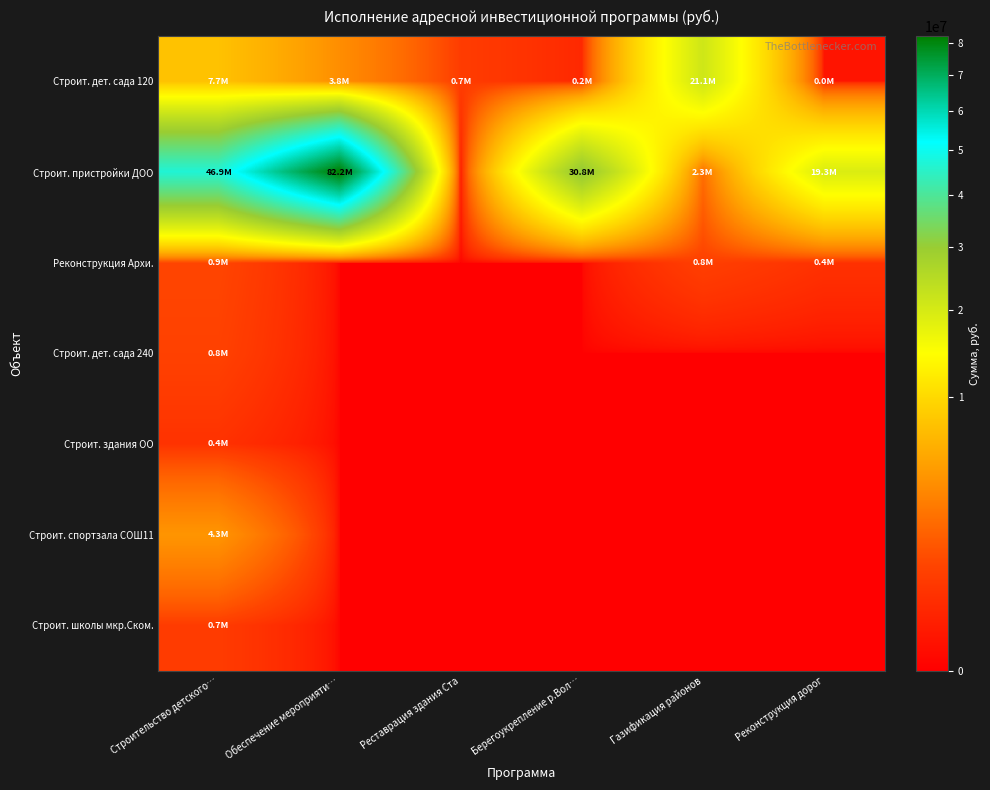

Which has a higher value, Берегоукрепление р.Вол… or Газификация районов?

Газификация районов